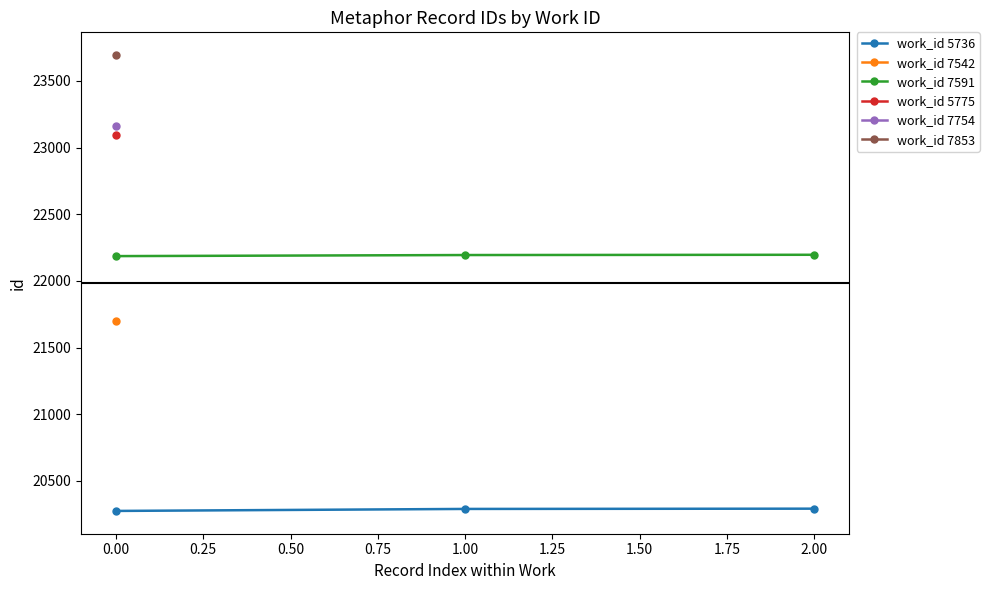

The value of work_id 5736 at 2.00 is 7024. True or false?

False